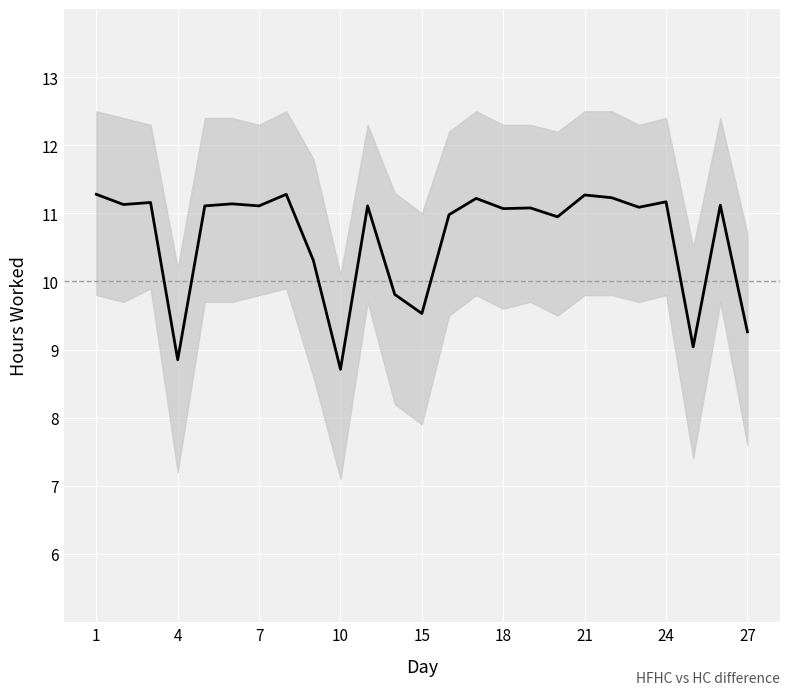

How many interior local peaks (higher than both neighbors) does the data have?

9